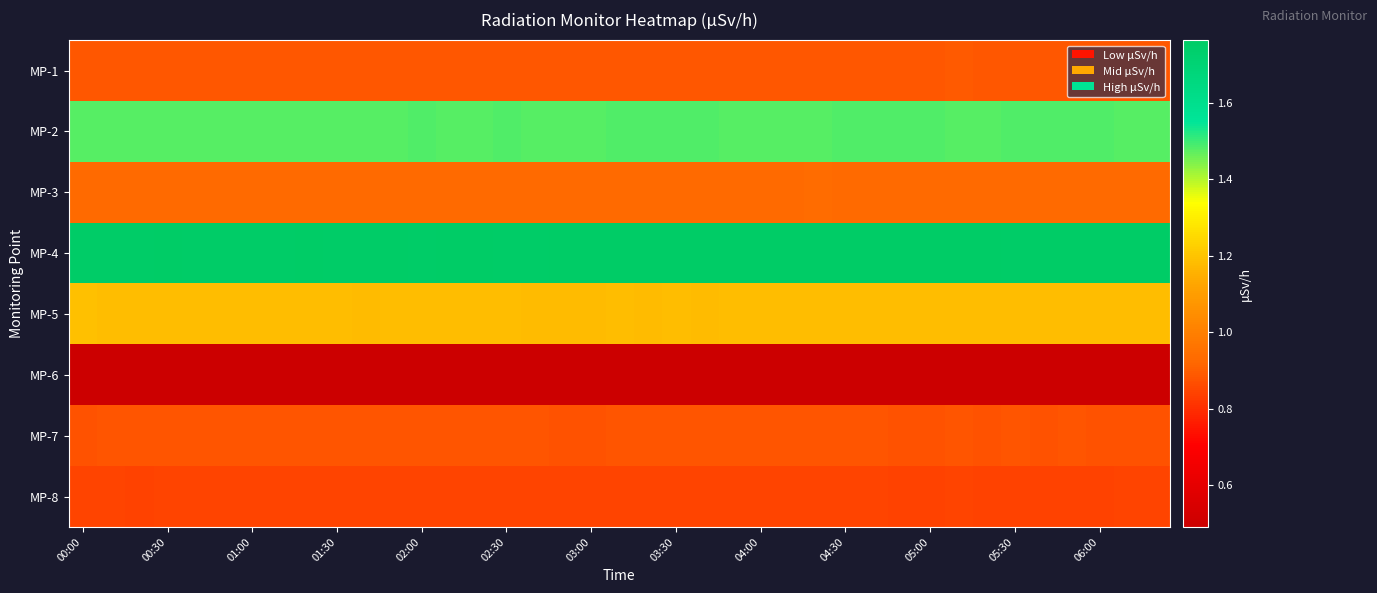

List the series in order of their peak value, highest first.

MP-4, MP-2, MP-5, MP-3, MP-1, MP-7, MP-8, MP-6